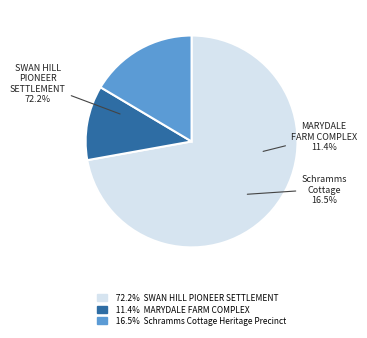

To the nearest percent, what percentage of the pie is Schramms Cottage Heritage Precinct?

16%